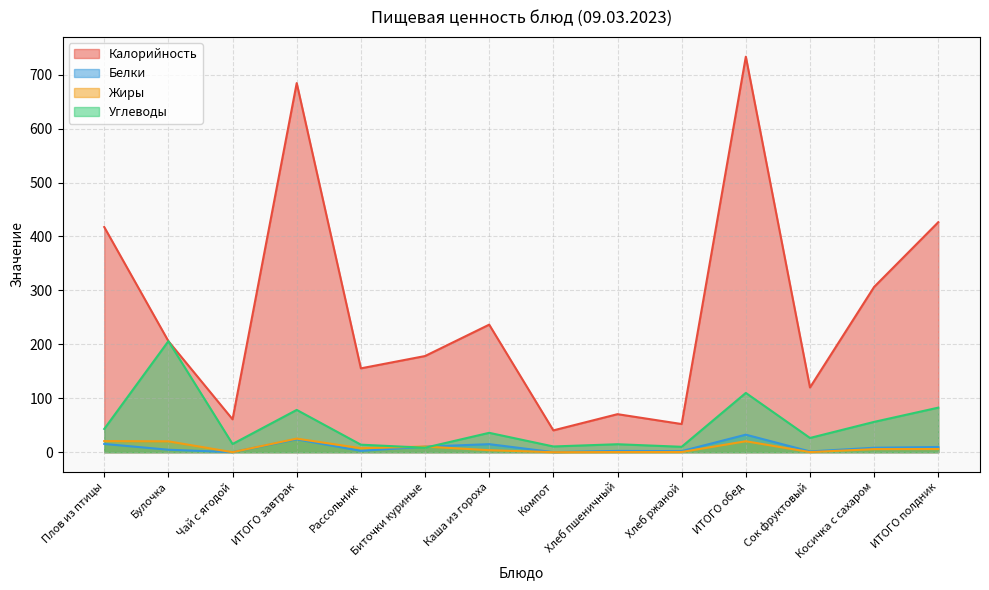

How many values in the Углеводы series are below 35?

7